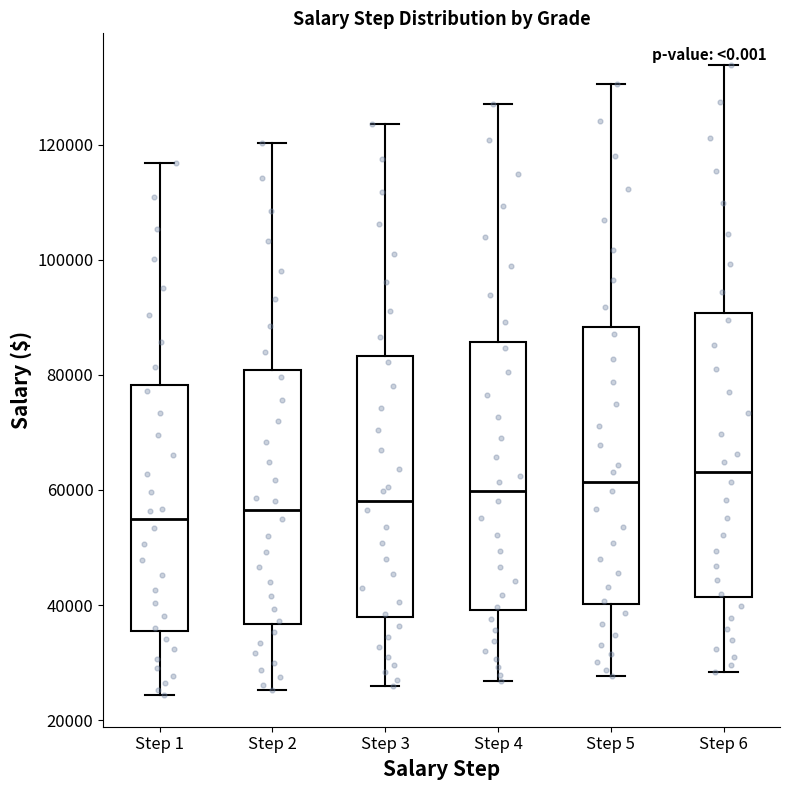

Reading left to right, transcribe this box plot: for each box, give where its median line is, the range the box spans, and where its two whiskers end, as read against the y-axis. The values are not printed on the chart, so give them approximately, as read against the axis.

Step 1: median 54000, box 36000 to 78000, whiskers 24000 to 116000
Step 2: median 56000, box 36000 to 80000, whiskers 26000 to 120000
Step 3: median 58000, box 38000 to 84000, whiskers 26000 to 124000
Step 4: median 60000, box 40000 to 86000, whiskers 26000 to 128000
Step 5: median 62000, box 40000 to 88000, whiskers 28000 to 130000
Step 6: median 64000, box 42000 to 90000, whiskers 28000 to 134000